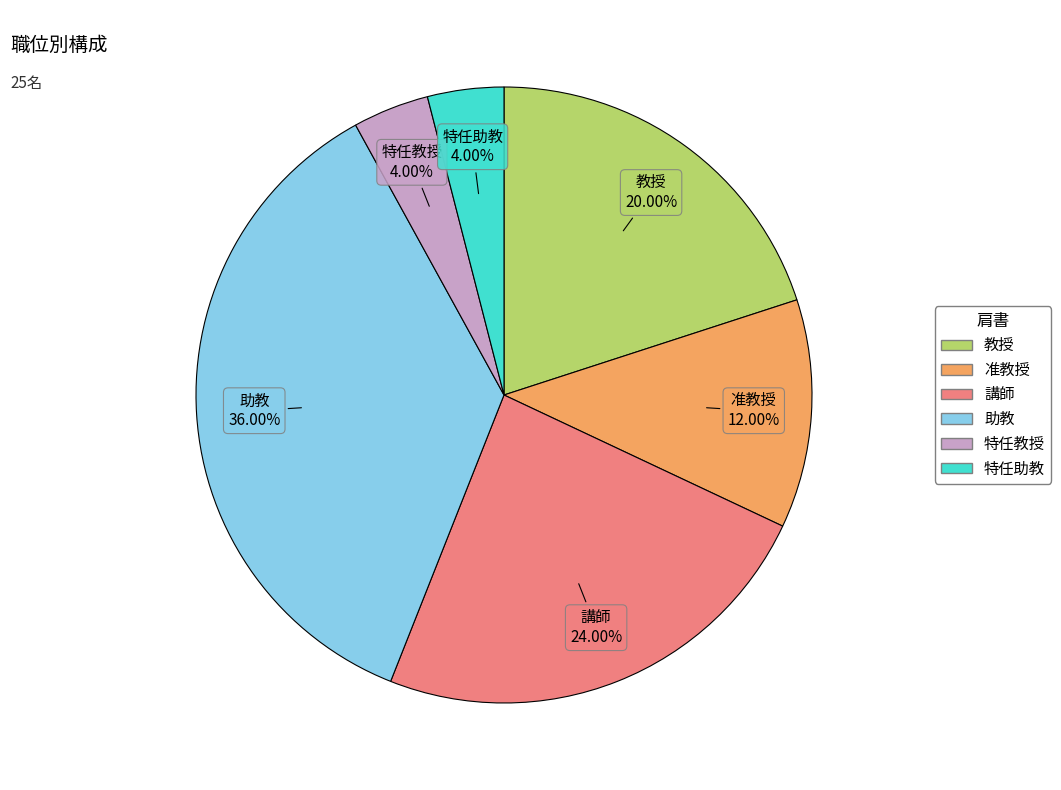

Which category has the biggest portion of the pie?

助教